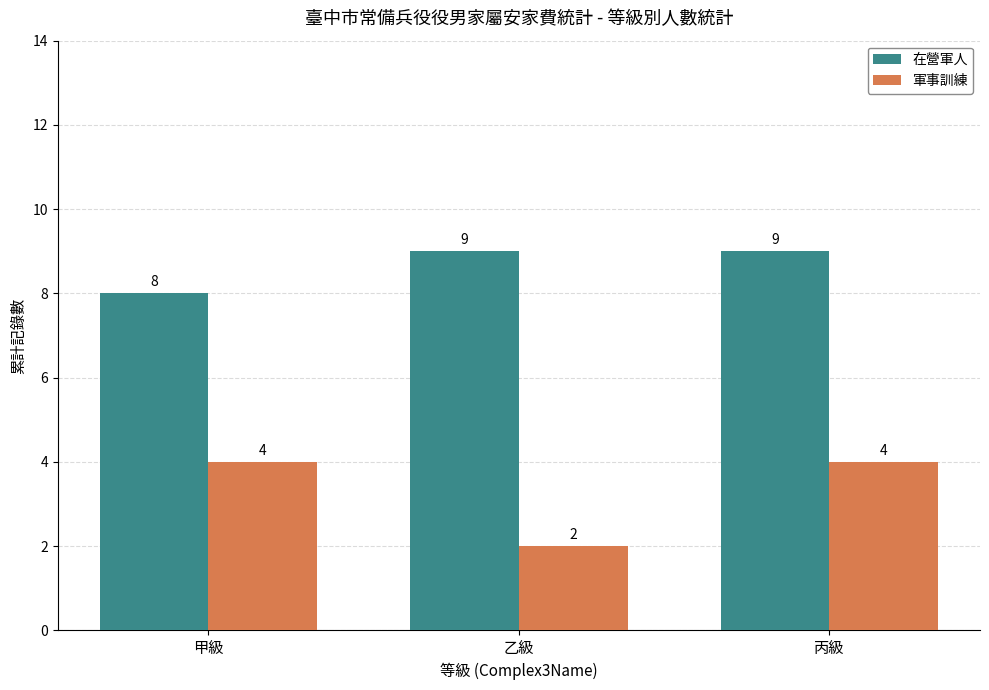

How many values in the 在營軍人 series are below 9?

1